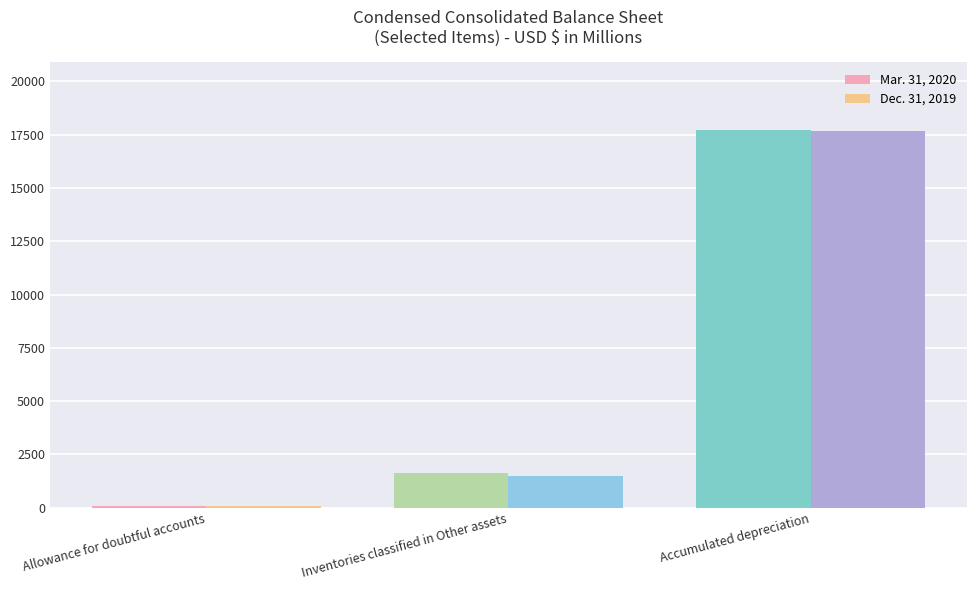

What are all the series names shown in the legend?

Mar. 31, 2020, Dec. 31, 2019